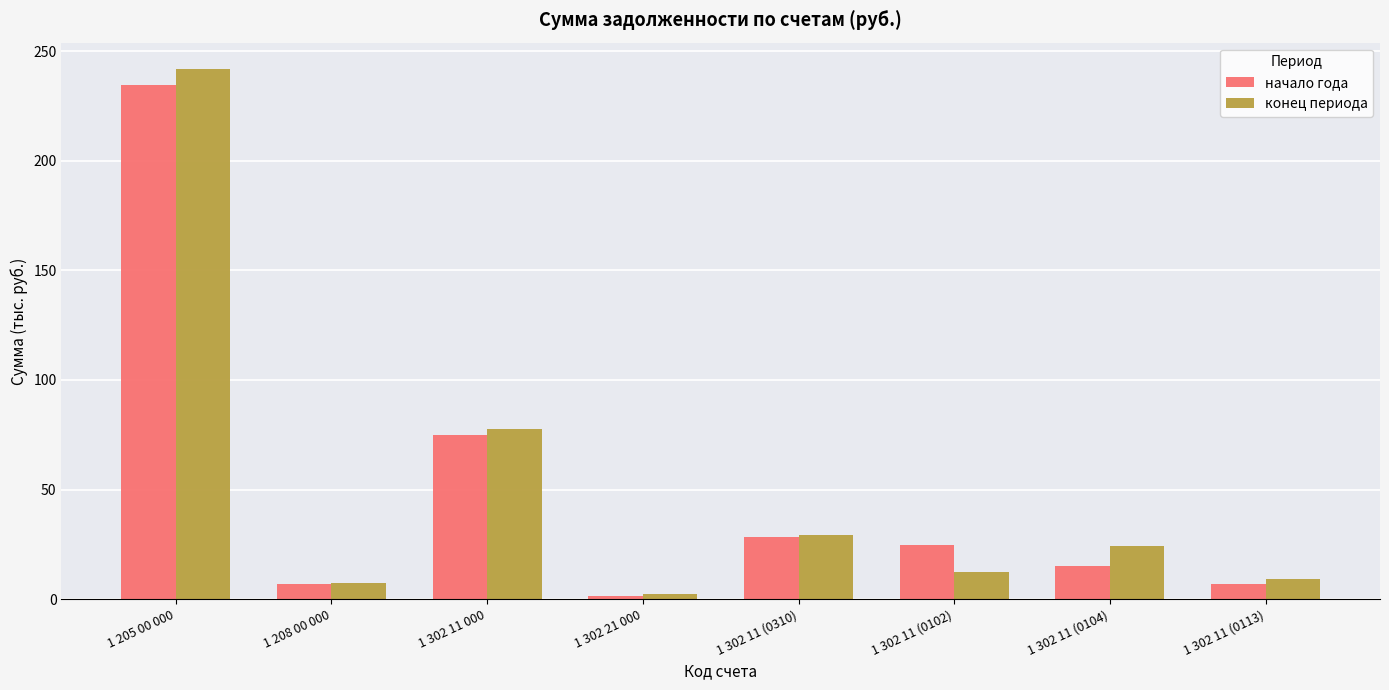

Is the value of конец периода at 1 208 00 000 greater than the value of начало года at 1 302 11 000?

No